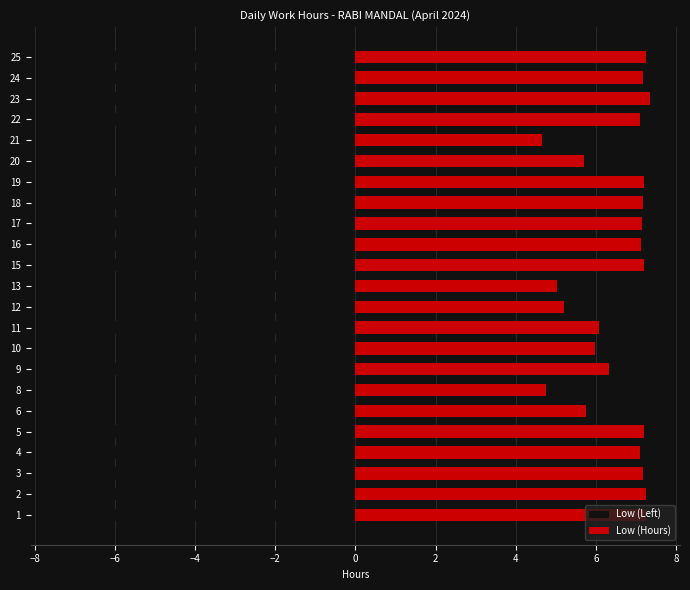

At 8, list the series in order from largest to smallest.

Low (Hours), Low (Left)